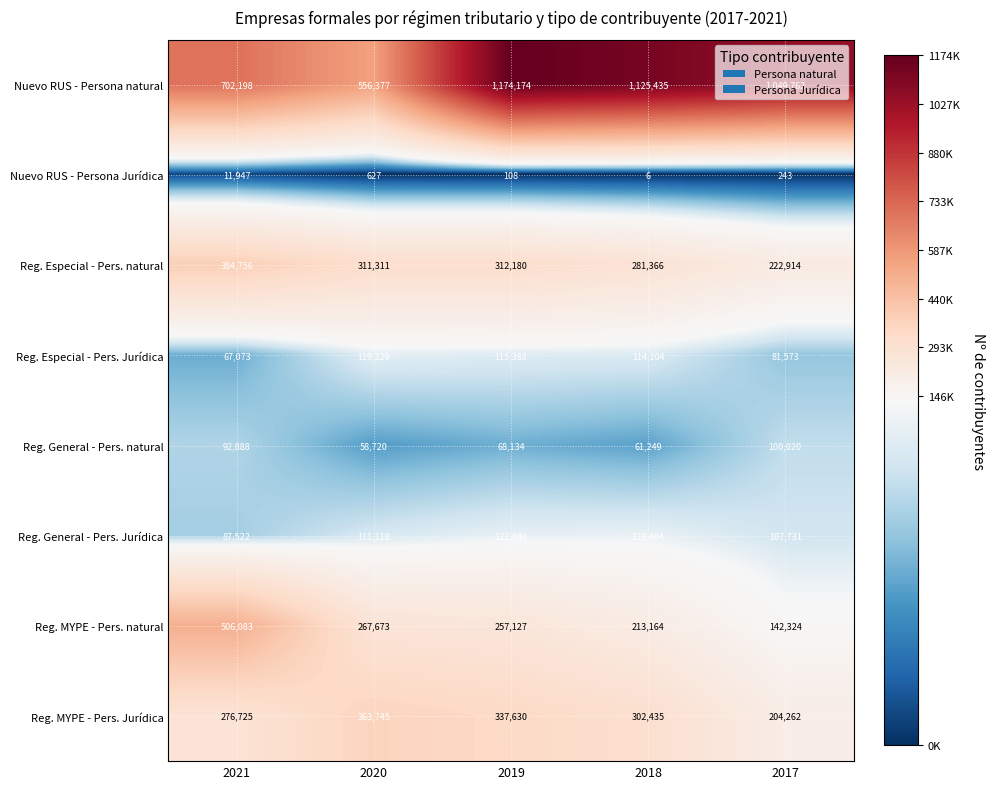

Which category has the lowest value in the Nuevo RUS - Persona natural series?

2020